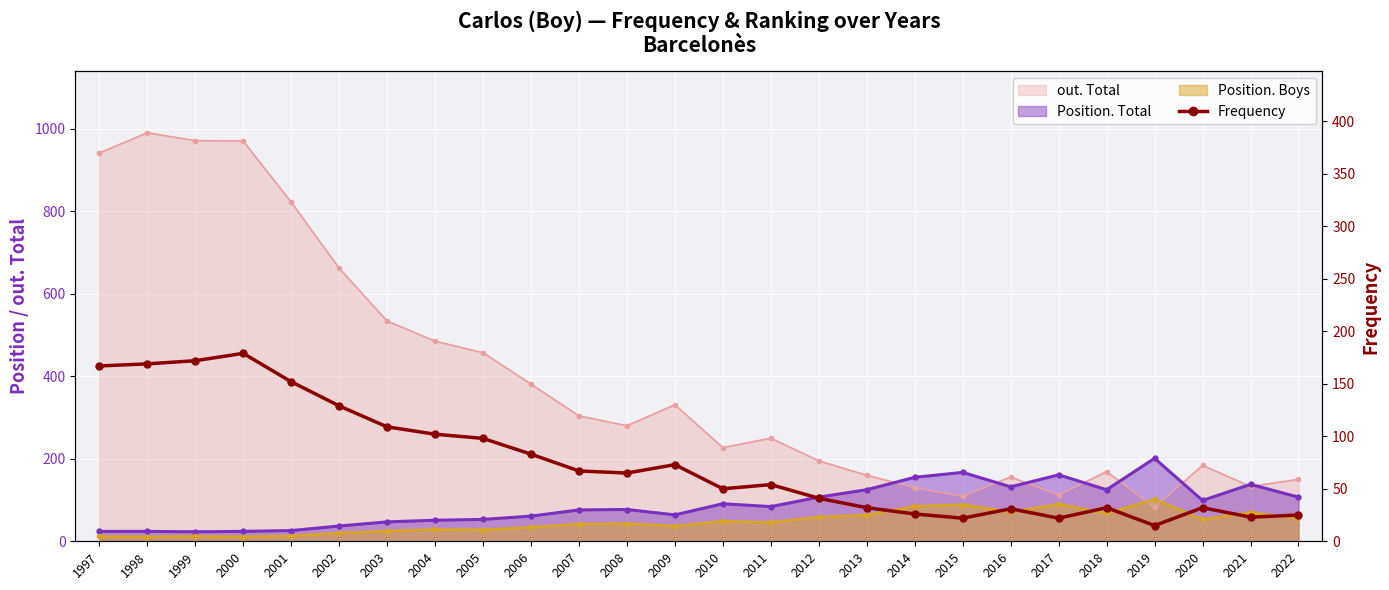

At which category does the data reach its first local peak?

2000